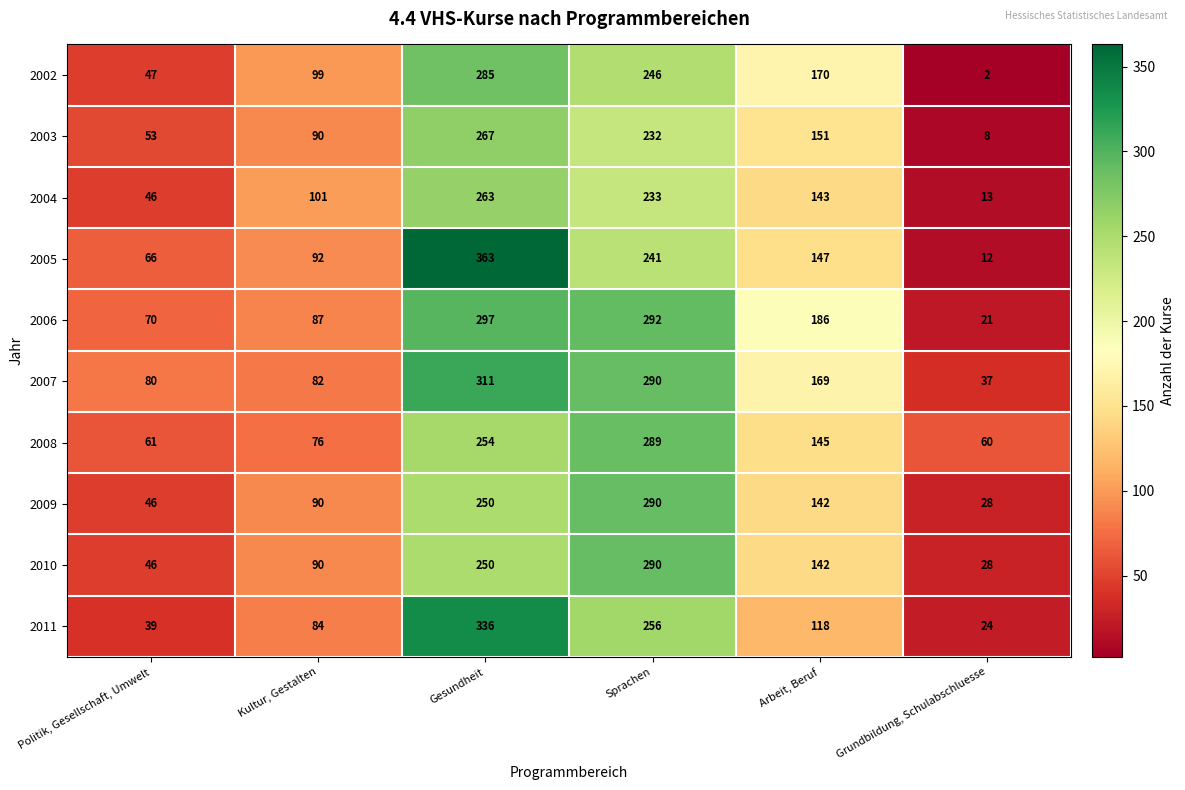

What is the sum of the 2011 values at Arbeit, Beruf and Gesundheit?

454